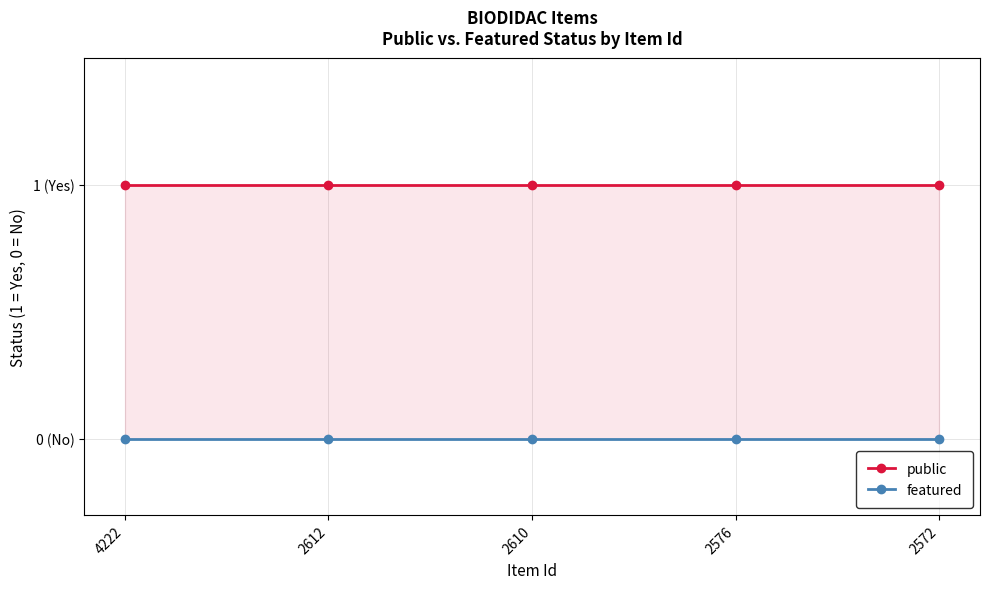

True or false: public and featured cross at least once.

False